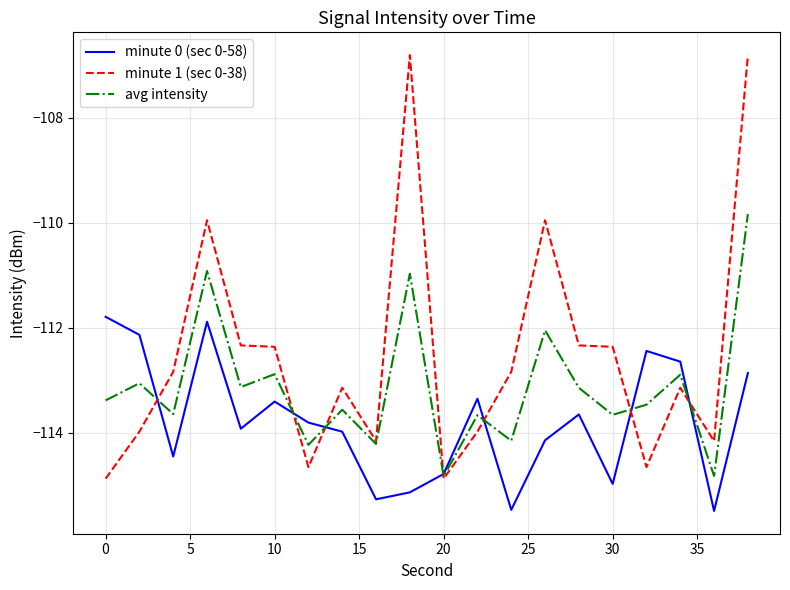

Which series has the widest spread of values?

minute 1 (sec 0-38)